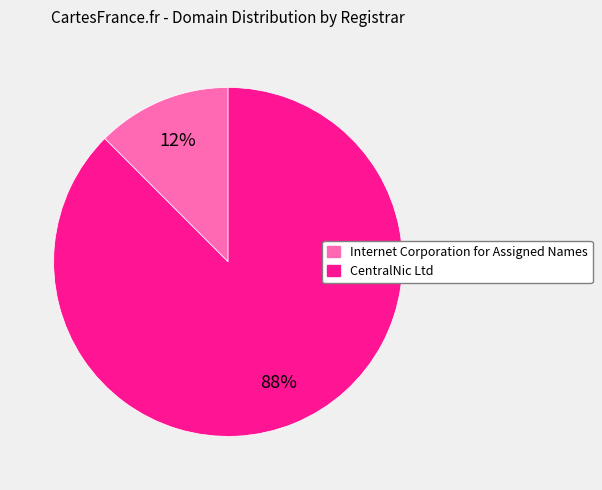

Is the sum of CentralNic Ltd and Internet Corporation for Assigned Names greater than half?

Yes